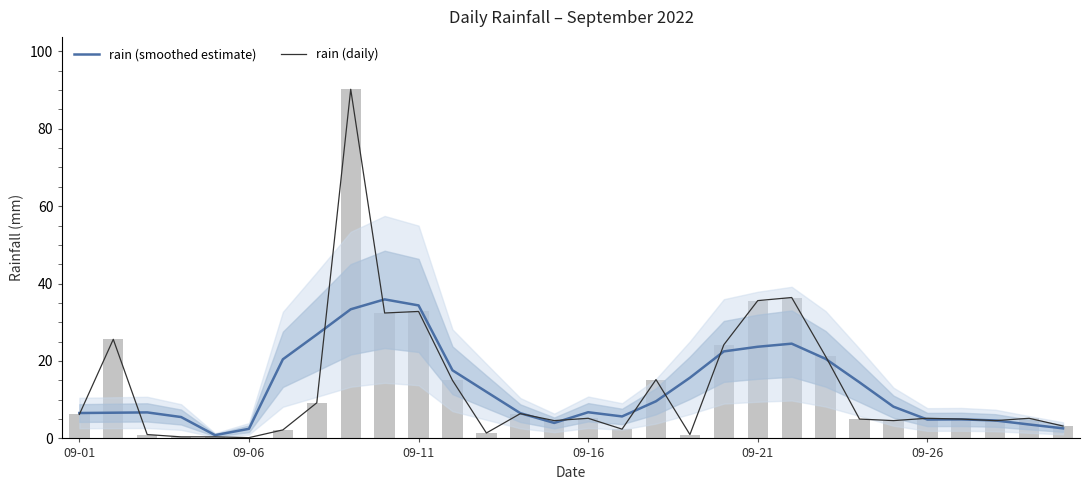

At which label does rain (daily) first exceed 5?

09-01